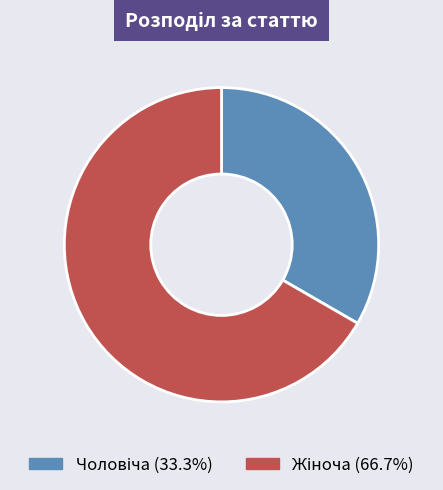

Is there a majority slice in this chart?

Yes